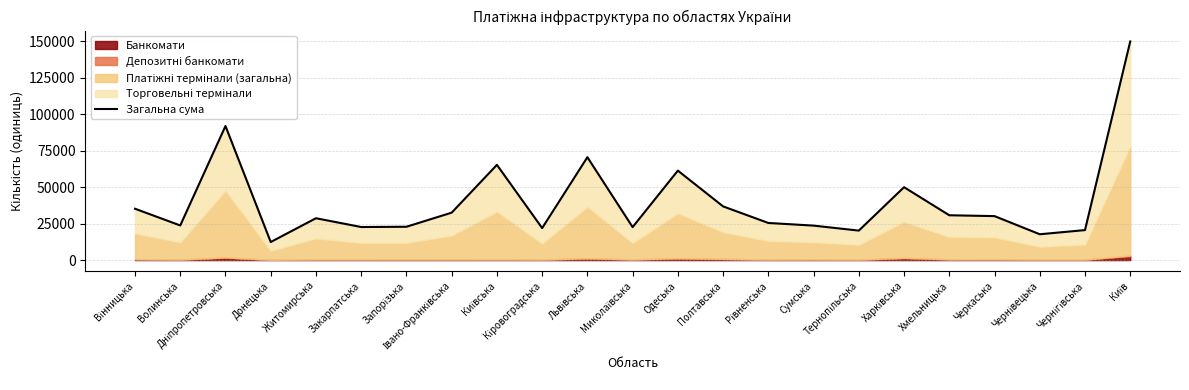

Which category has the lowest value across all series?

Донецька